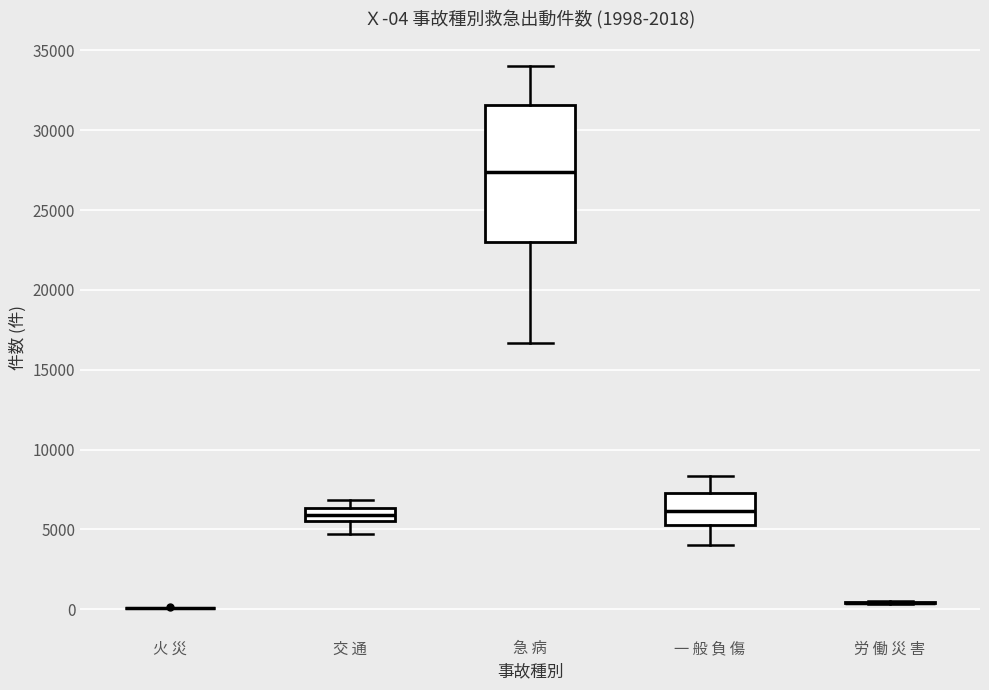

Comparing the boxes themselves (not the whiskers), which one is the tallest?

急 病